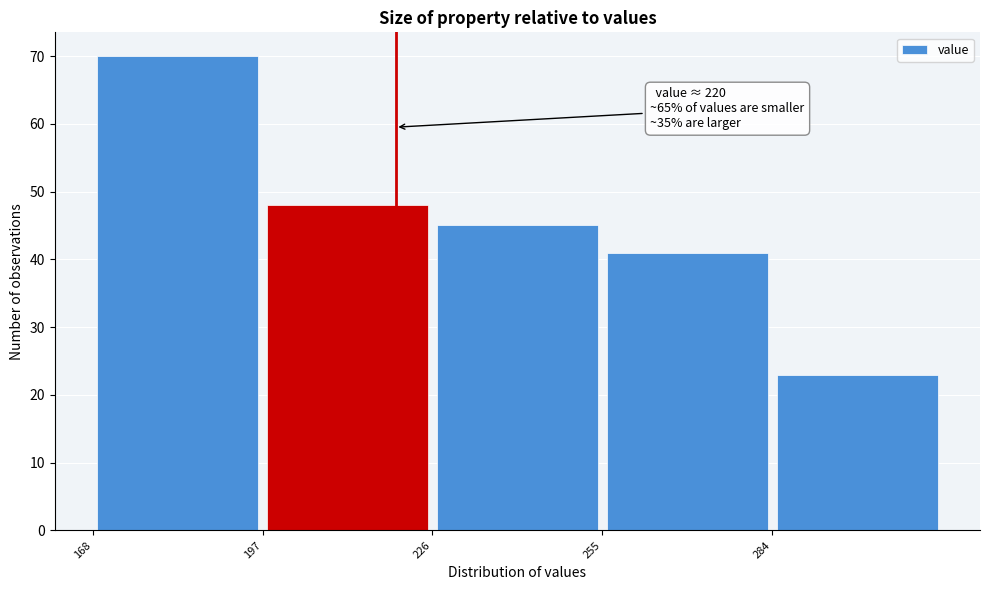

Over which range of the x-axis is the bar tallest?

170 to 195